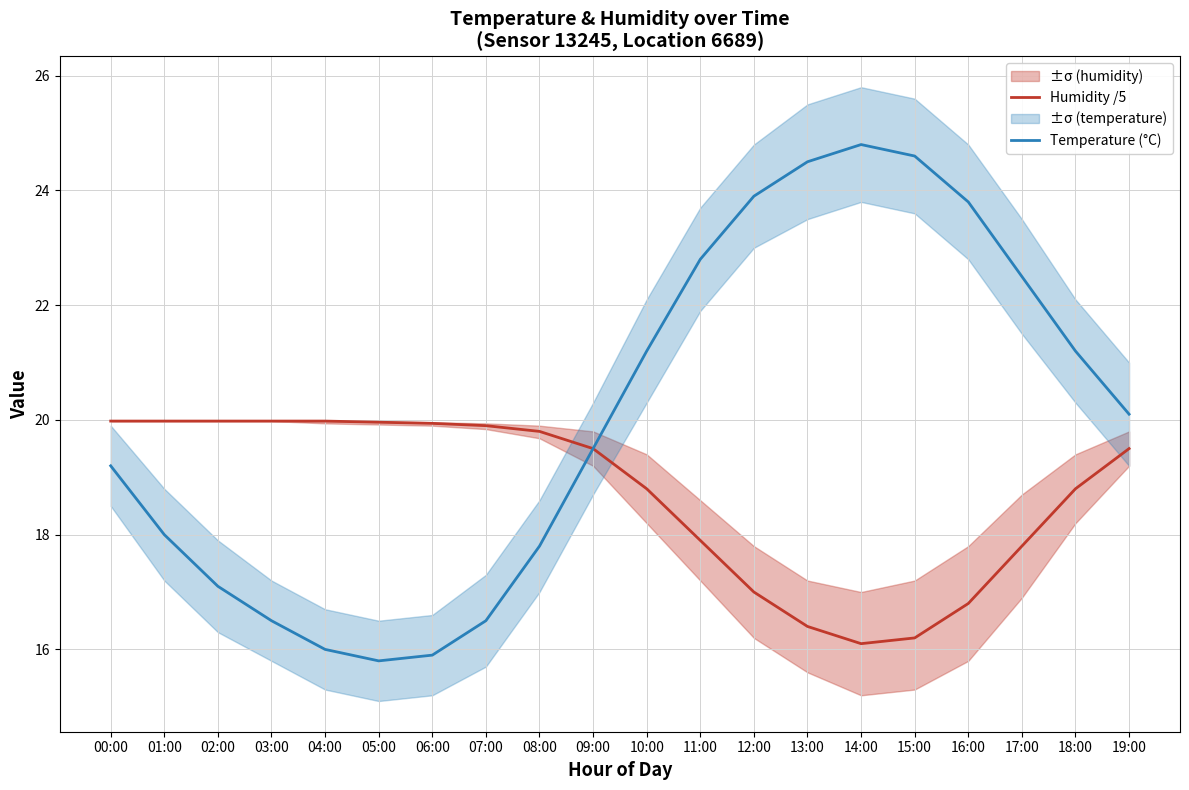

Reading right to left, transcribe all the data shown in this chart.

Humidity /5: 19:00=19.5	18:00=18.8	17:00=17.8	16:00=16.8	15:00=16.2	14:00=16.1	13:00=16.4	12:00=17.0	11:00=17.9	10:00=18.8	09:00=19.5	08:00=19.8	07:00=19.9	06:00=19.9	05:00=20.0	04:00=20.0	03:00=20.0	02:00=20.0	01:00=20.0	00:00=20.0
Temperature (°C): 19:00=20.1	18:00=21.2	17:00=22.5	16:00=23.8	15:00=24.6	14:00=24.8	13:00=24.5	12:00=23.9	11:00=22.8	10:00=21.2	09:00=19.5	08:00=17.8	07:00=16.5	06:00=15.9	05:00=15.8	04:00=16.0	03:00=16.5	02:00=17.1	01:00=18.0	00:00=19.2